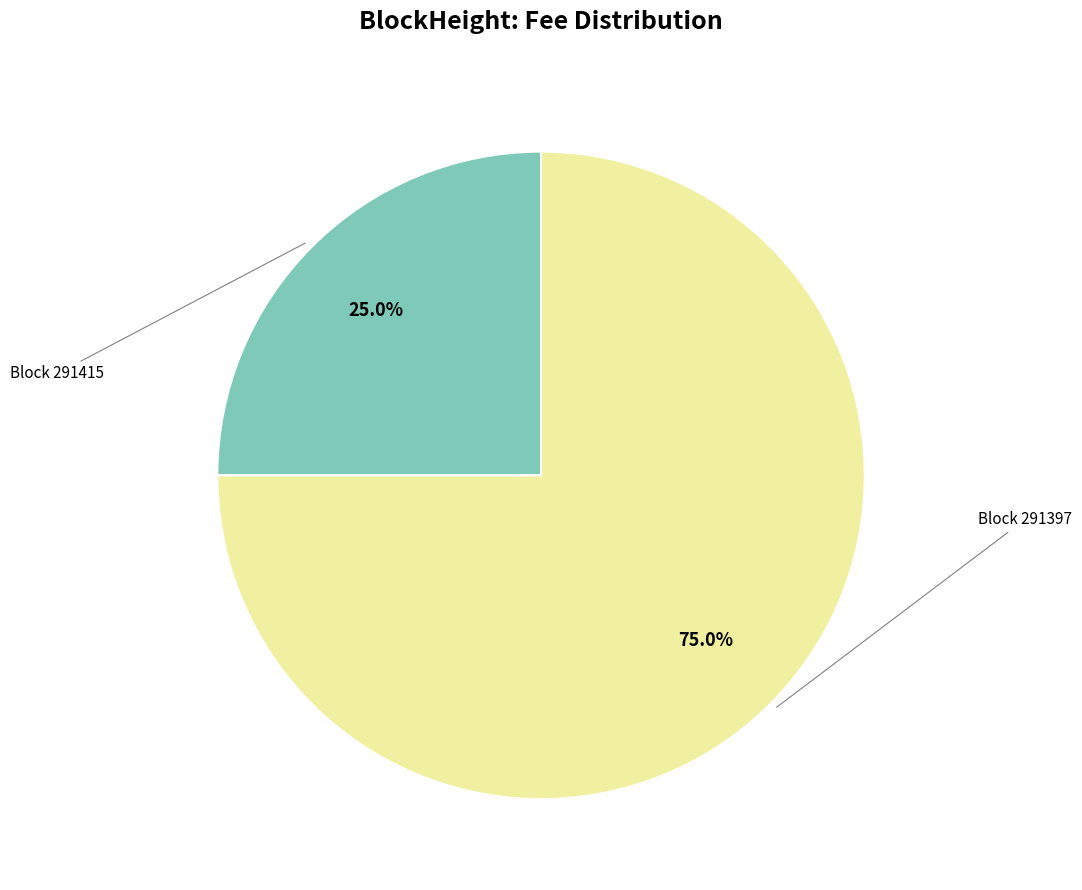

To the nearest percent, what is the average slice percentage?

50%